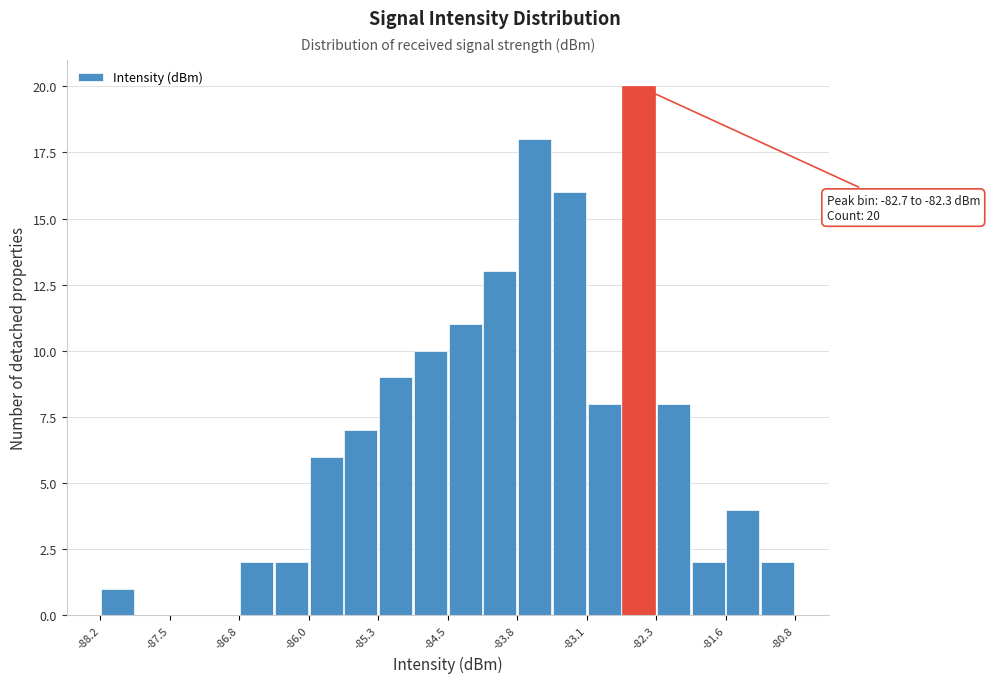

Read against the x-axis, roughly where is the centre of the tallest bar?

-82.5